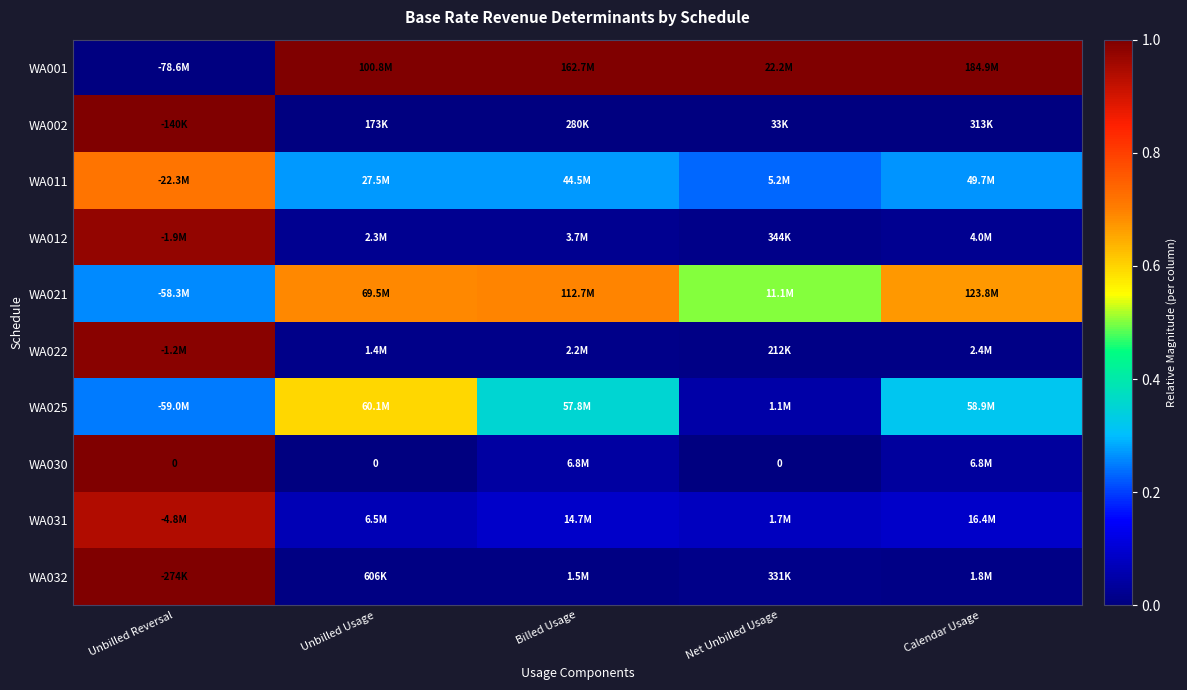

What is the spread (max minus min) of values at Unbilled Usage?

1.0